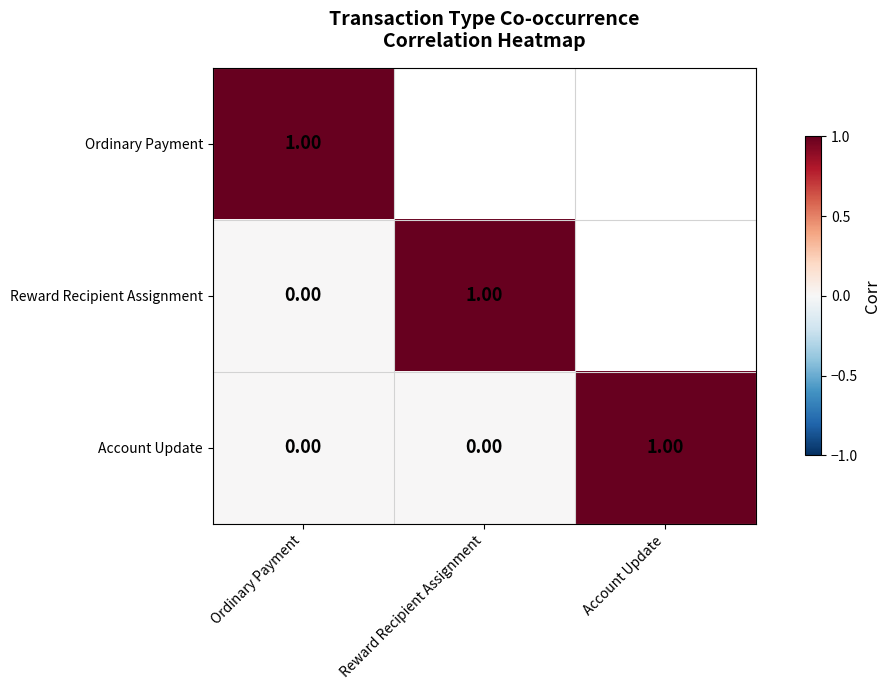

Between Ordinary Payment and Account Update, which is larger?

Ordinary Payment